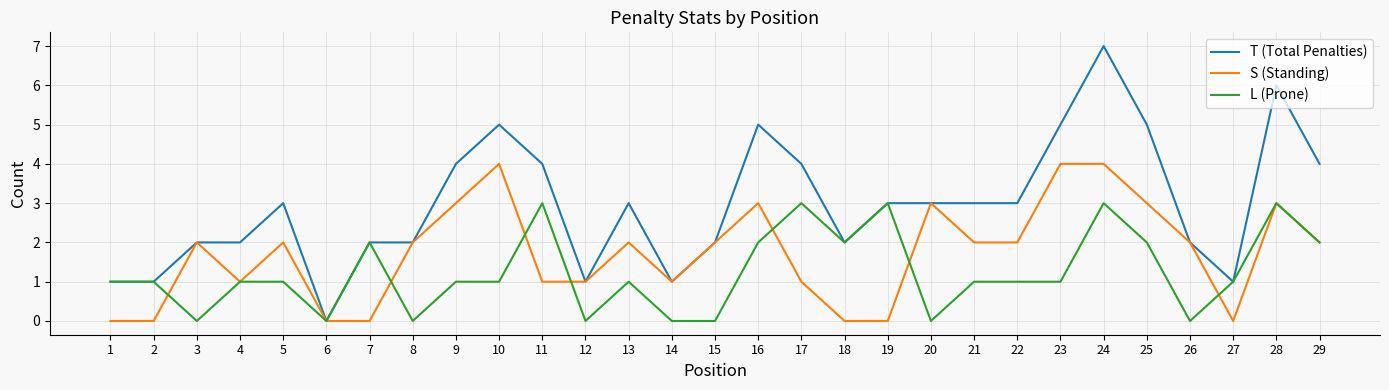

At 23, list the series in order from largest to smallest.

T (Total Penalties), S (Standing), L (Prone)